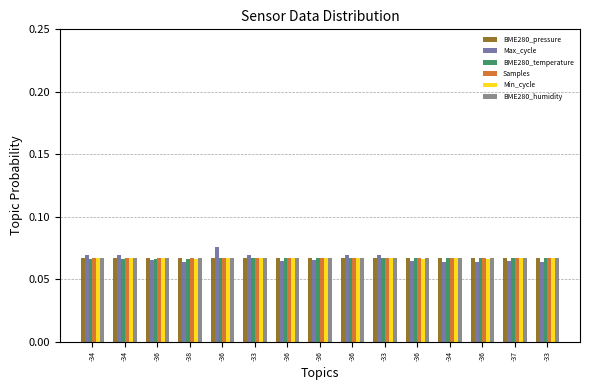

Does the chart contain stacked bars?

No